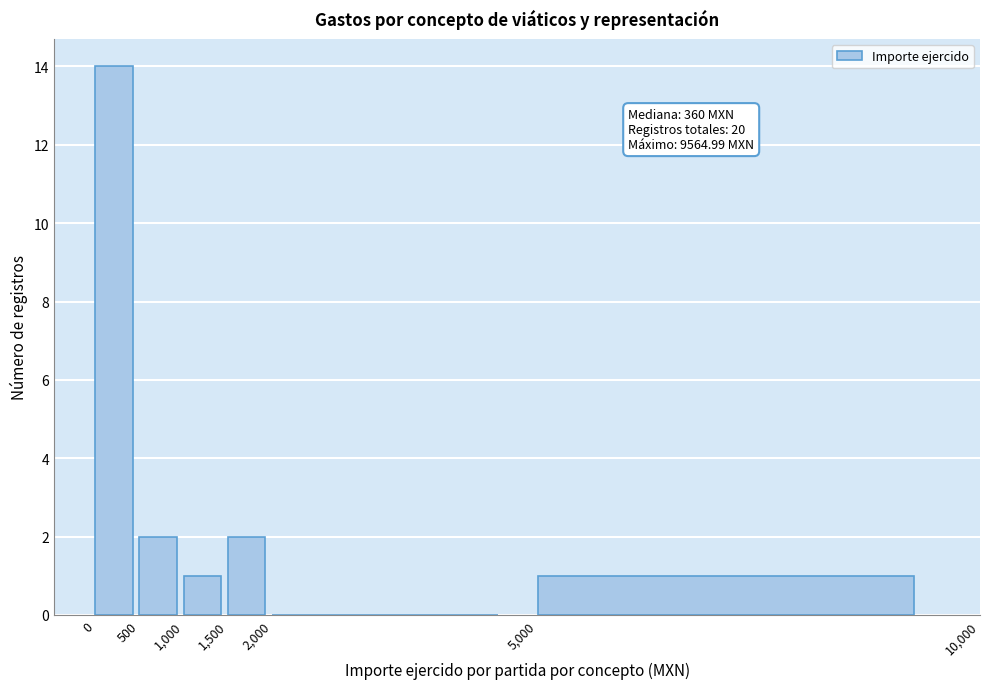

Which range on the x-axis has the tallest bar?

0 to 500